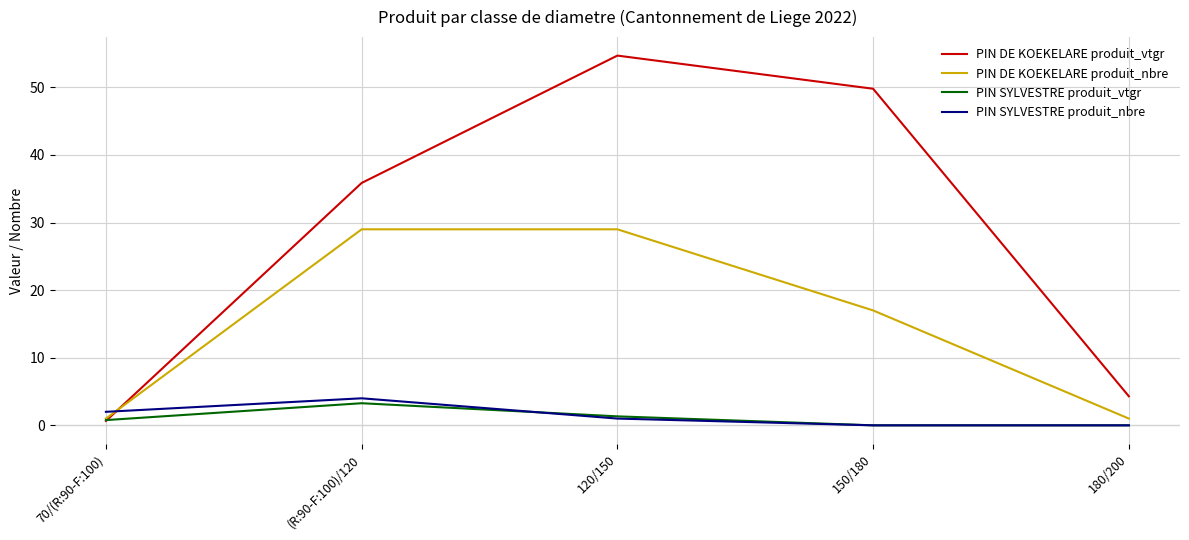

What is the maximum value for PIN SYLVESTRE produit_vtgr?

3.3